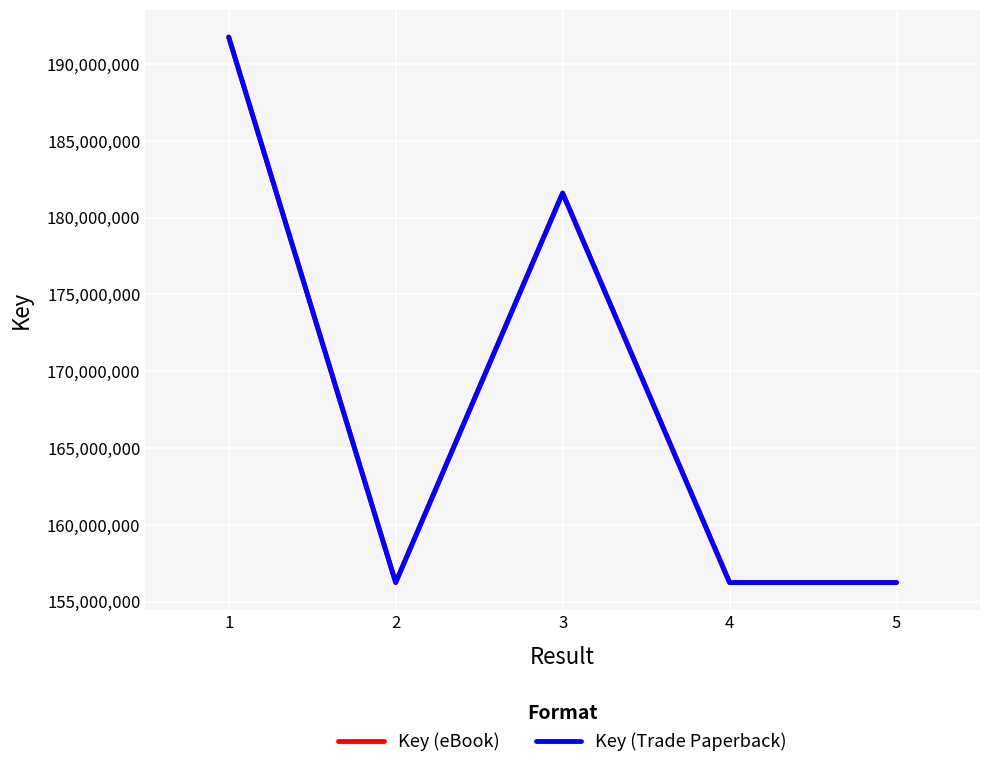

Is this an area chart (filled region under the line)?

No